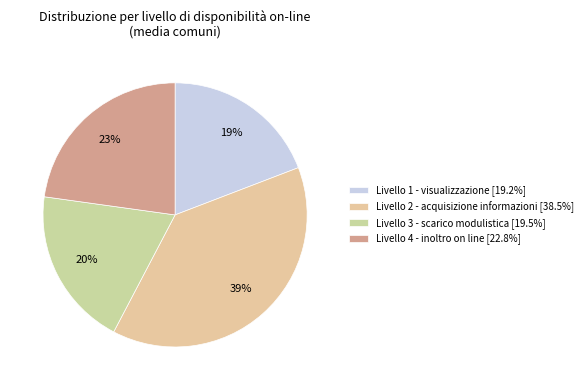

To the nearest percent, what is the difference between the largest and smallest slice percentages?

19%